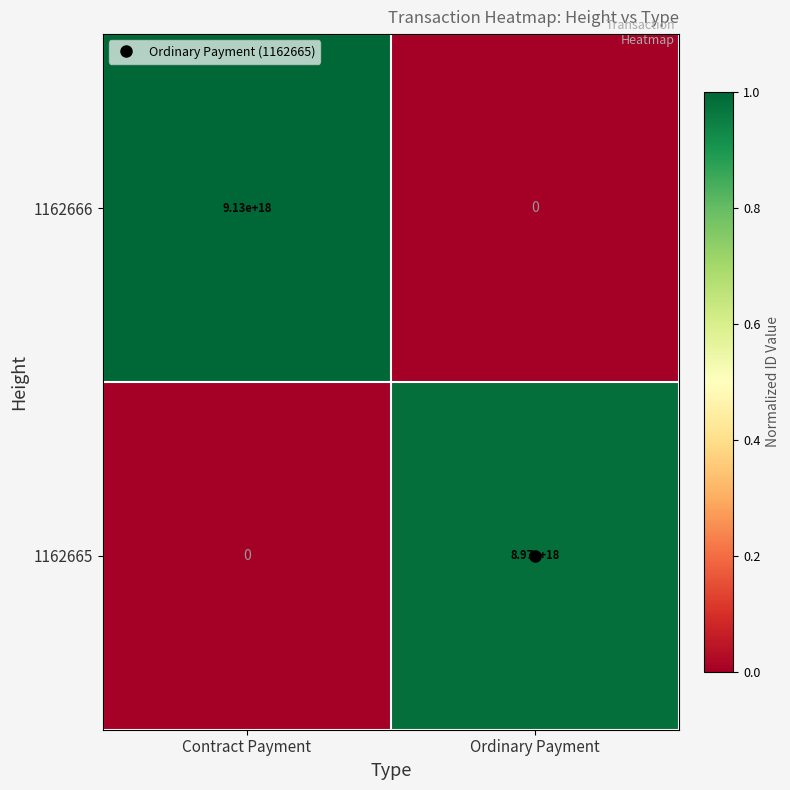

Which series has the largest total across all categories?

1162666